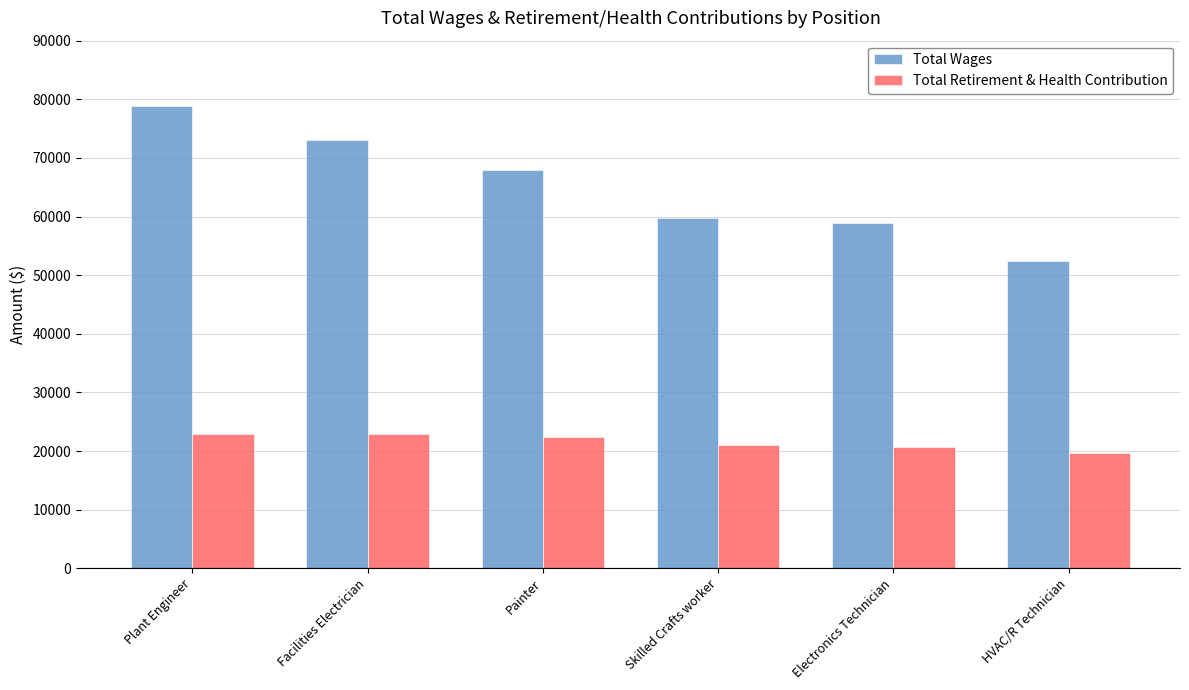

What is the label of the 1st bar from the left?

Plant Engineer